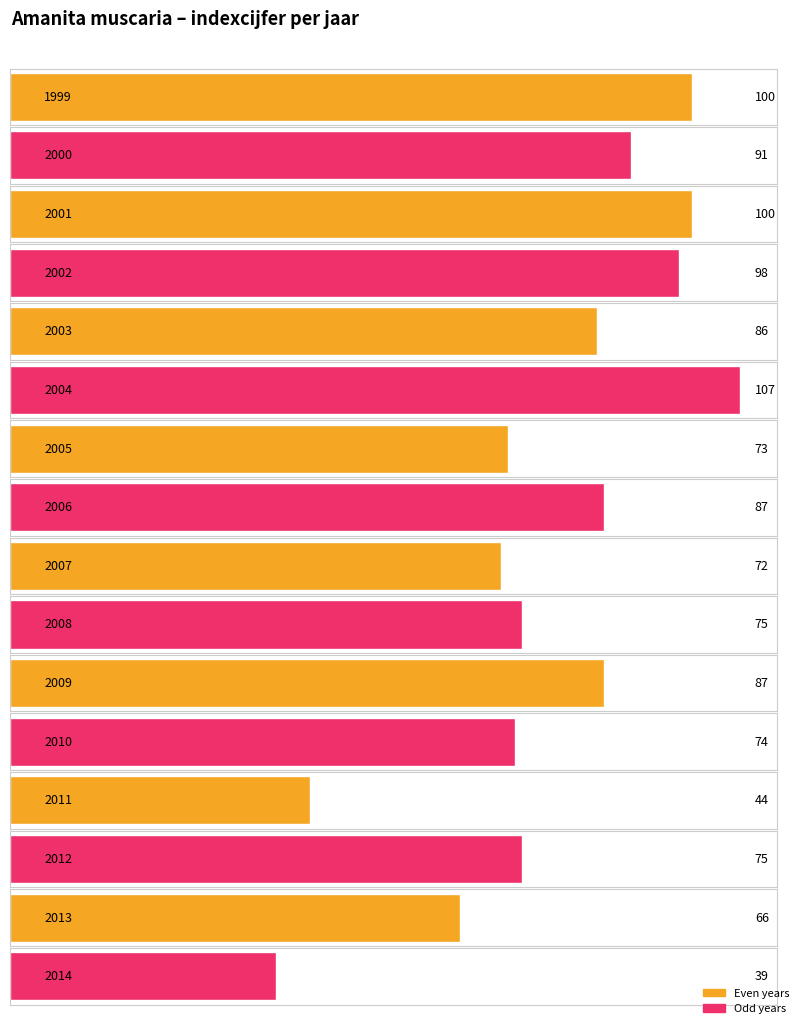

Reading left to right, transcribe all the data shown in this chart.

100	91	100	98	86	107	73	87	72	75	87	74	44	75	66	39